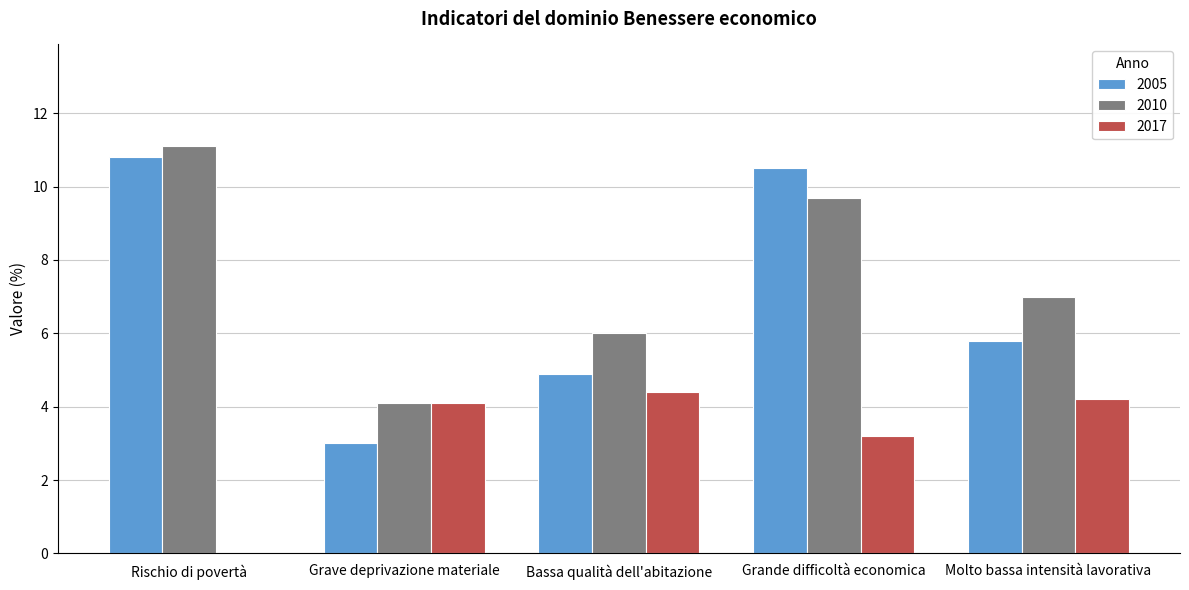

What is the sum of the 2010 values at Bassa qualità dell'abitazione and Grave deprivazione materiale?

10.1